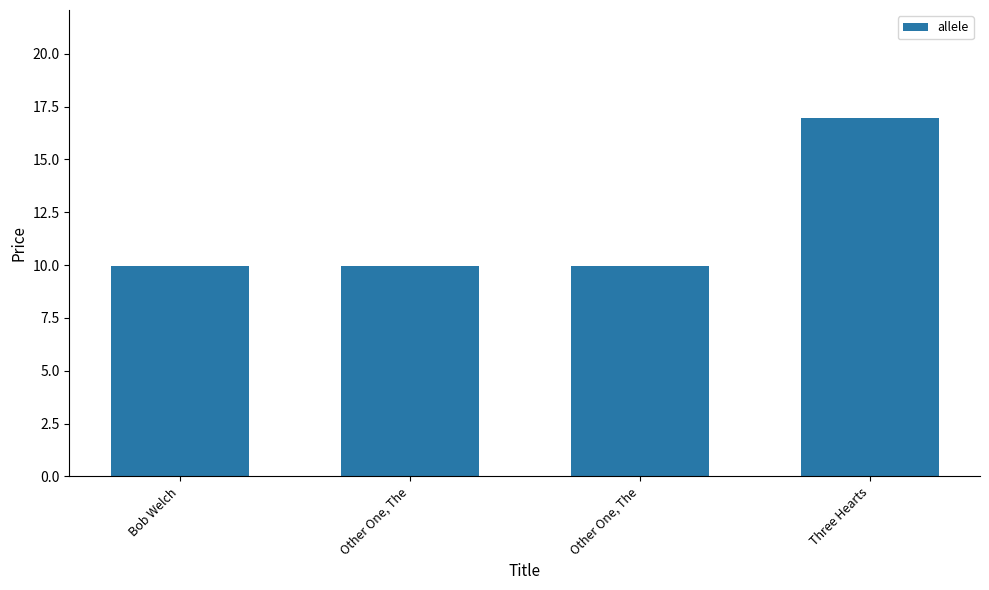

How many distinct data groups are displayed?

1